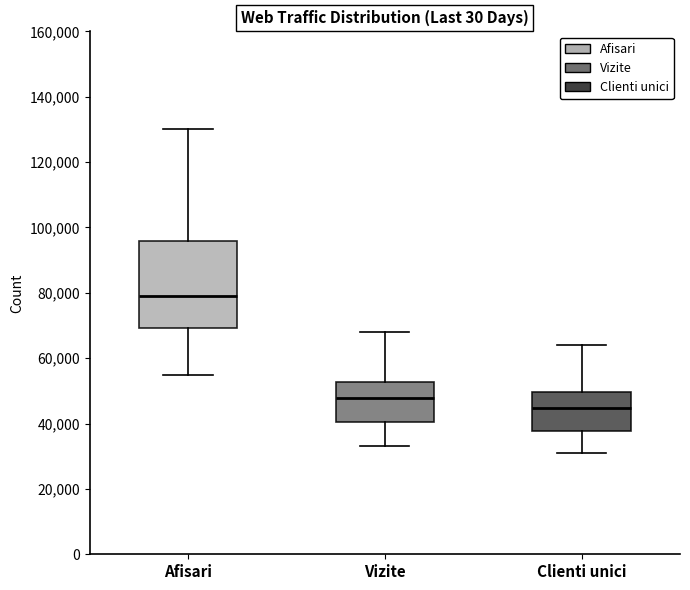

Where does the upper whisker of the box for Afisari end on the y-axis? The values are not printed on the chart, so give them approximately, as read against the axis.

130000